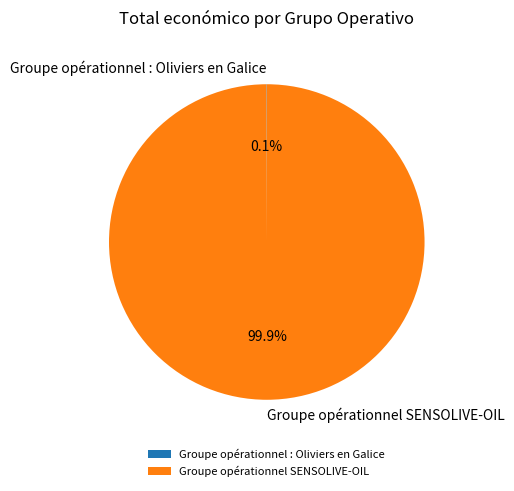

What is the largest slice in the pie chart?

Groupe opérationnel SENSOLIVE-OIL